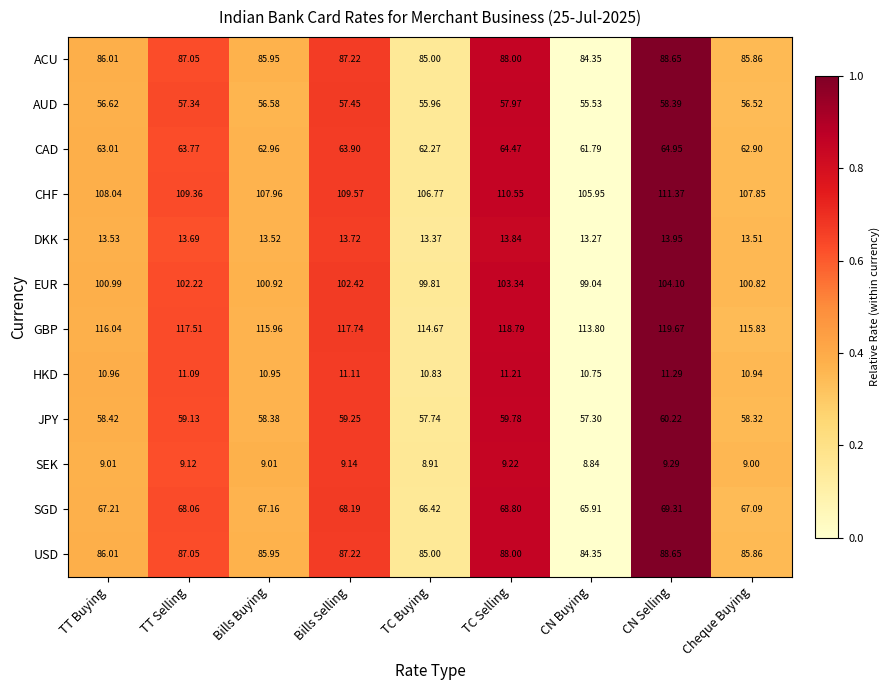

Which series has the largest total across all categories?

GBP